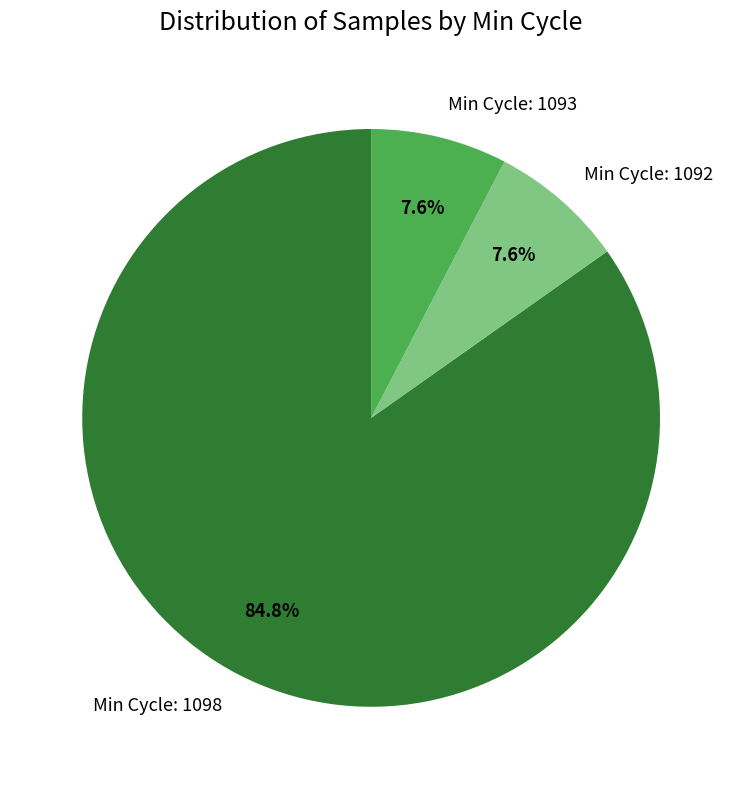

Does any single category account for the majority?

Yes